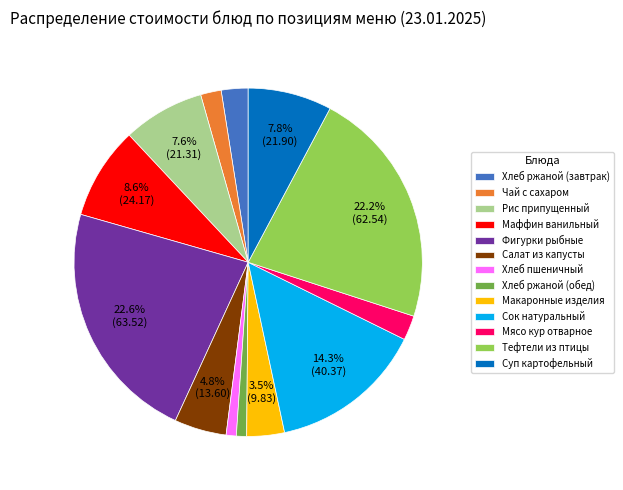

How many segments does this pie chart have?

13